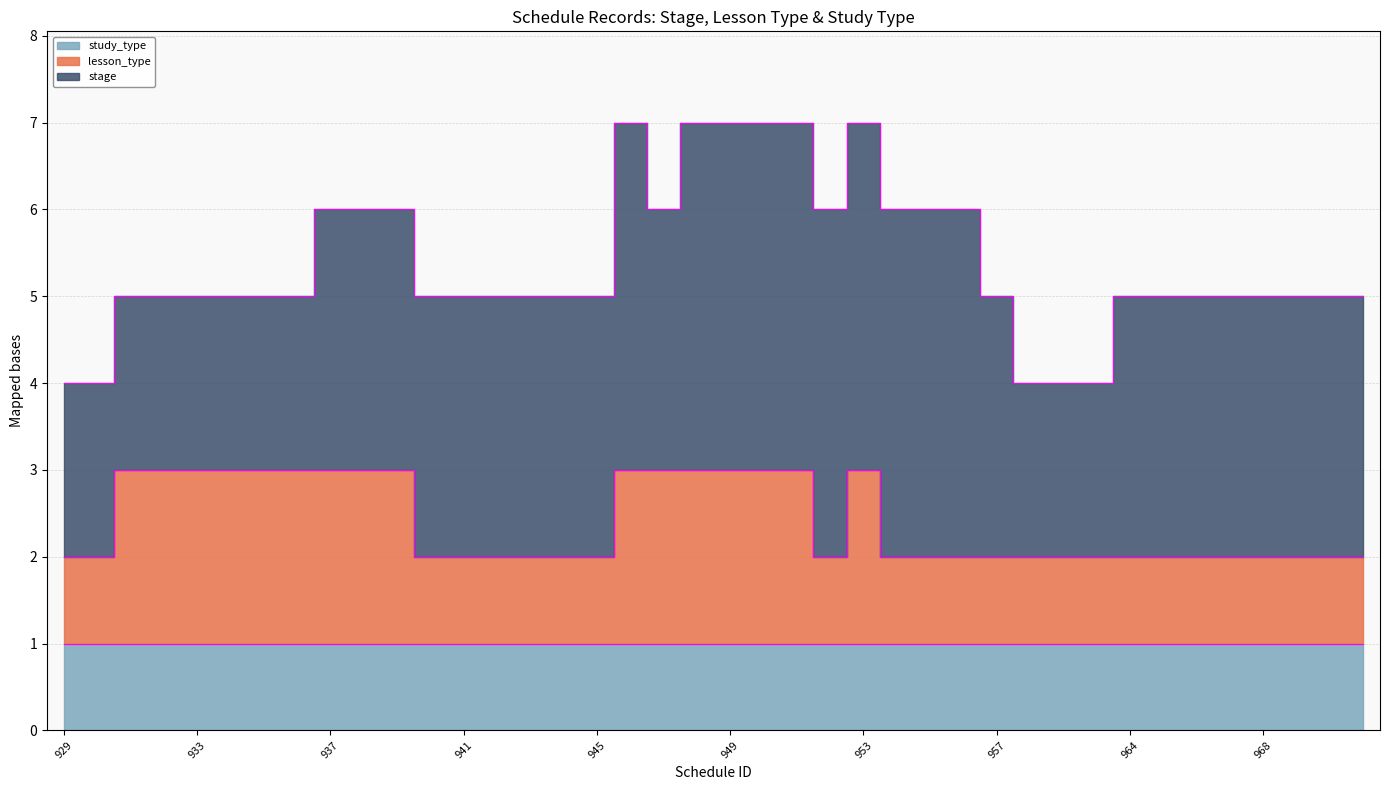

Where is the first local maximum for stage?

946